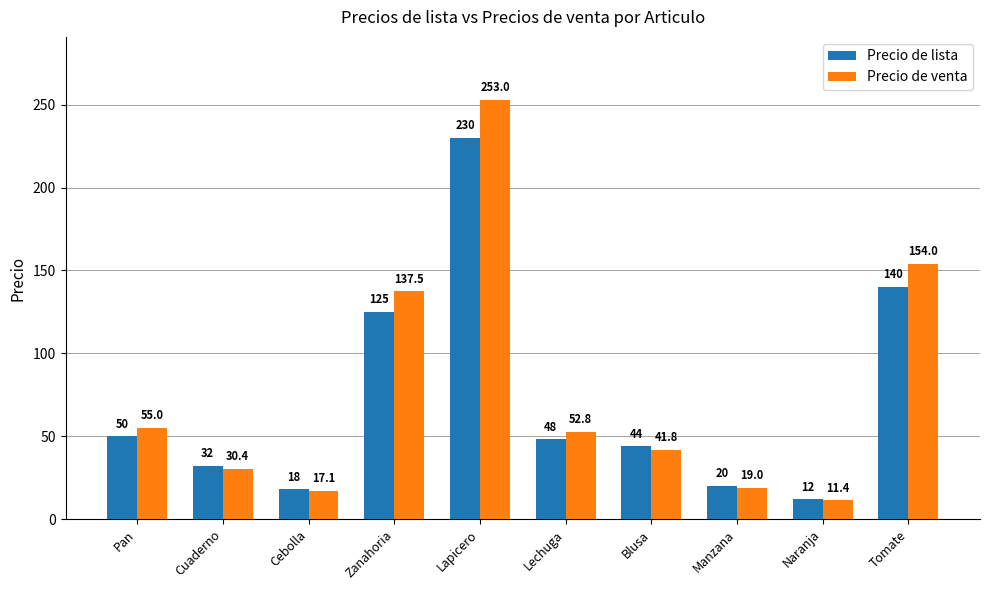

List the labels in order of Precio de lista value, smallest first.

Naranja, Cebolla, Manzana, Cuaderno, Blusa, Lechuga, Pan, Zanahoria, Tomate, Lapicero